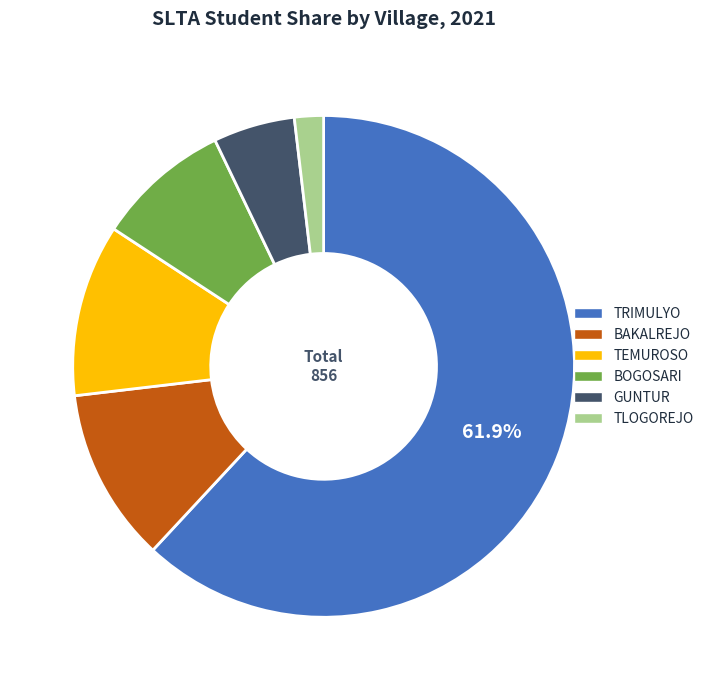

Is there any slice that represents more than half of the pie?

Yes